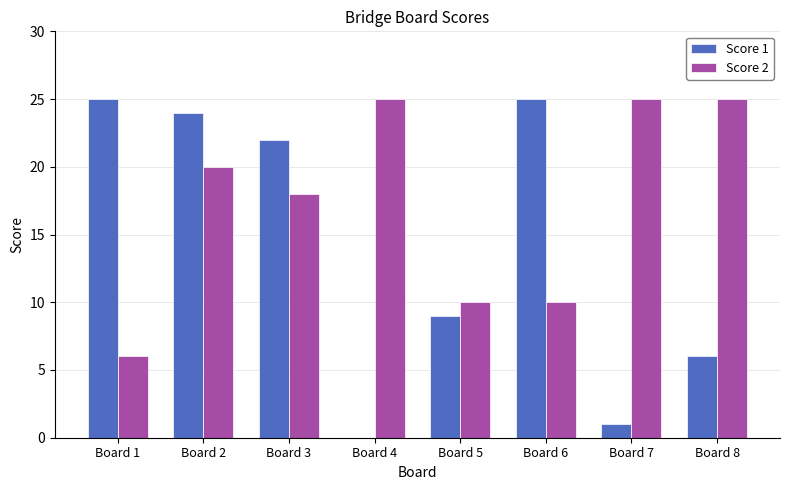

True or false: Score 2 has a value of 25 at Board 4.

True